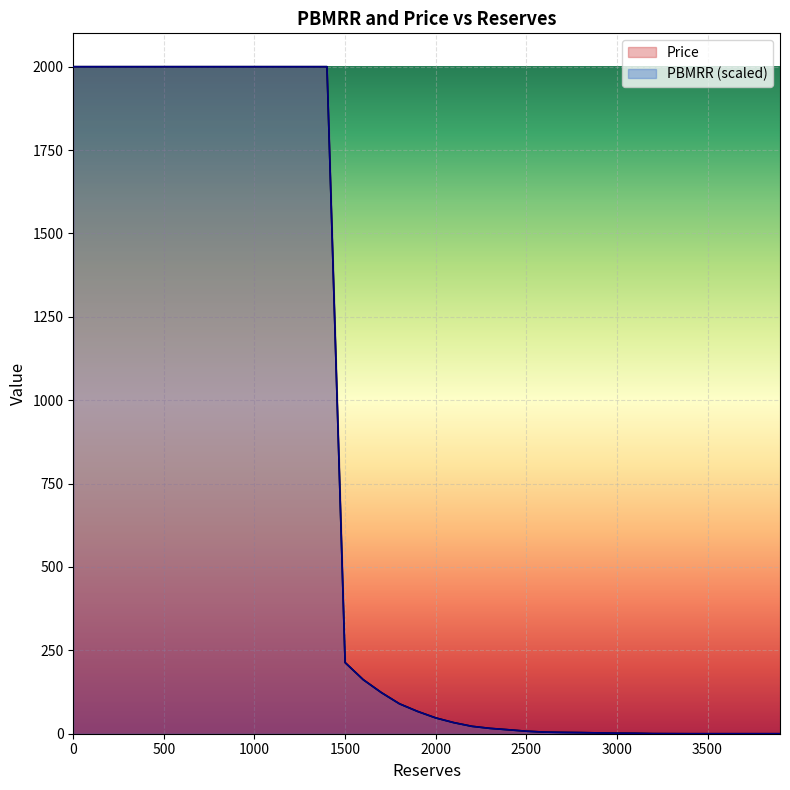

What is the sum of all Price values?

30811.7